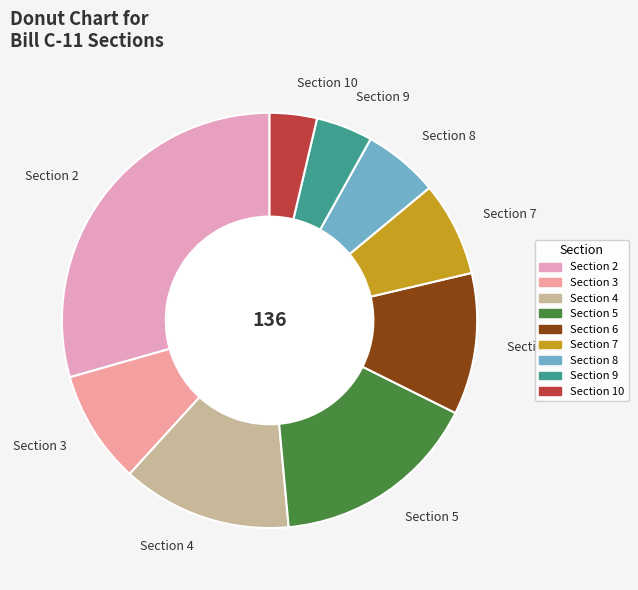

Do Section 9 and Section 3 together represent more than half of the pie?

No